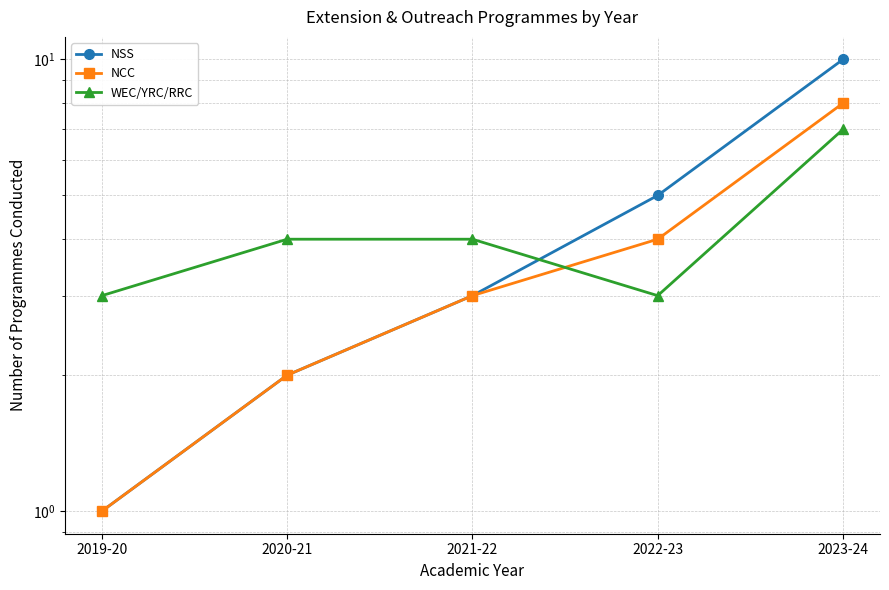

How many interior local valleys does the WEC/YRC/RRC series have?

1